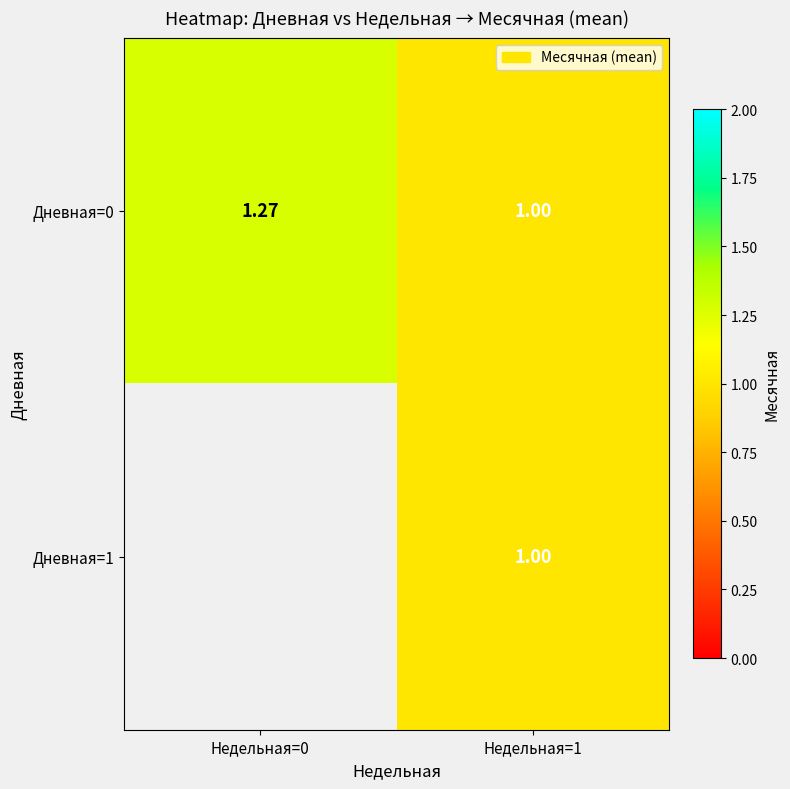

Which series has the widest spread of values?

Дневная=0